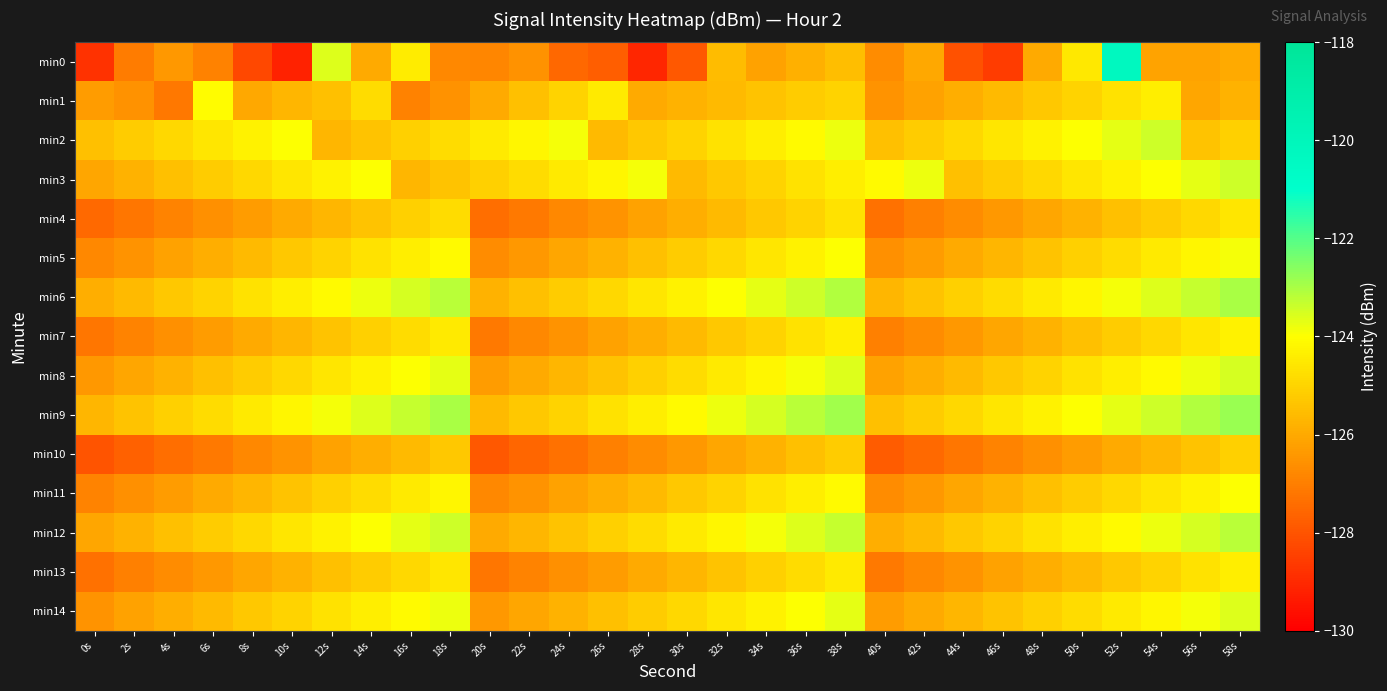

Reading left to right, what are all the values shown in this chart?

min0: 0s=-128.8	2s=-127.1	4s=-126.4	6s=-126.9	8s=-128.3	10s=-129.2	12s=-123.6	14s=-126.0	16s=-124.4	18s=-126.8	20s=-126.8	22s=-126.5	24s=-127.5	26s=-127.8	28s=-129.1	30s=-127.9	32s=-125.6	34s=-126.2	36s=-125.8	38s=-125.5	40s=-126.7	42s=-126.1	44s=-128.1	46s=-128.6	48s=-126.0	50s=-124.5	52s=-120.3	54s=-126.2	56s=-126.1	58s=-126.0
min1: 0s=-126.3	2s=-126.6	4s=-127.2	6s=-124.1	8s=-126.1	10s=-125.7	12s=-125.5	14s=-124.8	16s=-126.9	18s=-126.6	20s=-126.0	22s=-125.5	24s=-125.0	26s=-124.5	28s=-126.0	30s=-125.8	32s=-125.6	34s=-125.4	36s=-125.2	38s=-125.0	40s=-126.5	42s=-126.2	44s=-125.9	46s=-125.6	48s=-125.3	50s=-125.0	52s=-124.7	54s=-124.4	56s=-126.1	58s=-125.8
min2: 0s=-125.5	2s=-125.2	4s=-124.9	6s=-124.6	8s=-124.3	10s=-124.0	12s=-125.7	14s=-125.4	16s=-125.1	18s=-124.8	20s=-124.5	22s=-124.2	24s=-123.9	26s=-125.6	28s=-125.3	30s=-125.0	32s=-124.7	34s=-124.4	36s=-124.1	38s=-123.8	40s=-125.5	42s=-125.2	44s=-124.9	46s=-124.6	48s=-124.3	50s=-124.0	52s=-123.7	54s=-123.4	56s=-125.4	58s=-125.1
min3: 0s=-126.1	2s=-125.8	4s=-125.5	6s=-125.2	8s=-124.9	10s=-124.6	12s=-124.3	14s=-124.0	16s=-125.7	18s=-125.4	20s=-125.1	22s=-124.8	24s=-124.5	26s=-124.2	28s=-123.9	30s=-125.6	32s=-125.3	34s=-125.0	36s=-124.7	38s=-124.4	40s=-124.1	42s=-123.8	44s=-125.5	46s=-125.2	48s=-124.9	50s=-124.6	52s=-124.3	54s=-124.0	56s=-123.7	58s=-123.4
min4: 0s=-127.5	2s=-127.2	4s=-126.9	6s=-126.6	8s=-126.3	10s=-126.0	12s=-125.7	14s=-125.4	16s=-125.1	18s=-124.8	20s=-127.4	22s=-127.1	24s=-126.8	26s=-126.5	28s=-126.2	30s=-125.9	32s=-125.6	34s=-125.3	36s=-125.0	38s=-124.7	40s=-127.3	42s=-127.0	44s=-126.7	46s=-126.4	48s=-126.1	50s=-125.8	52s=-125.5	54s=-125.2	56s=-124.9	58s=-124.6
min5: 0s=-126.8	2s=-126.5	4s=-126.2	6s=-125.9	8s=-125.6	10s=-125.3	12s=-125.0	14s=-124.7	16s=-124.4	18s=-124.1	20s=-126.7	22s=-126.4	24s=-126.1	26s=-125.8	28s=-125.5	30s=-125.2	32s=-124.9	34s=-124.6	36s=-124.3	38s=-124.0	40s=-126.6	42s=-126.3	44s=-126.0	46s=-125.7	48s=-125.4	50s=-125.1	52s=-124.8	54s=-124.5	56s=-124.2	58s=-123.9
min6: 0s=-125.9	2s=-125.6	4s=-125.3	6s=-125.0	8s=-124.7	10s=-124.4	12s=-124.1	14s=-123.8	16s=-123.5	18s=-123.2	20s=-125.8	22s=-125.5	24s=-125.2	26s=-124.9	28s=-124.6	30s=-124.3	32s=-124.0	34s=-123.7	36s=-123.4	38s=-123.1	40s=-125.7	42s=-125.4	44s=-125.1	46s=-124.8	48s=-124.5	50s=-124.2	52s=-123.9	54s=-123.6	56s=-123.3	58s=-123.0
min7: 0s=-127.2	2s=-126.9	4s=-126.6	6s=-126.3	8s=-126.0	10s=-125.7	12s=-125.4	14s=-125.1	16s=-124.8	18s=-124.5	20s=-127.1	22s=-126.8	24s=-126.5	26s=-126.2	28s=-125.9	30s=-125.6	32s=-125.3	34s=-125.0	36s=-124.7	38s=-124.4	40s=-127.0	42s=-126.7	44s=-126.4	46s=-126.1	48s=-125.8	50s=-125.5	52s=-125.2	54s=-124.9	56s=-124.6	58s=-124.3
min8: 0s=-126.4	2s=-126.1	4s=-125.8	6s=-125.5	8s=-125.2	10s=-124.9	12s=-124.6	14s=-124.3	16s=-124.0	18s=-123.7	20s=-126.3	22s=-126.0	24s=-125.7	26s=-125.4	28s=-125.1	30s=-124.8	32s=-124.5	34s=-124.2	36s=-123.9	38s=-123.6	40s=-126.2	42s=-125.9	44s=-125.6	46s=-125.3	48s=-125.0	50s=-124.7	52s=-124.4	54s=-124.1	56s=-123.8	58s=-123.5
min9: 0s=-125.7	2s=-125.4	4s=-125.1	6s=-124.8	8s=-124.5	10s=-124.2	12s=-123.9	14s=-123.6	16s=-123.3	18s=-123.0	20s=-125.6	22s=-125.3	24s=-125.0	26s=-124.7	28s=-124.4	30s=-124.1	32s=-123.8	34s=-123.5	36s=-123.2	38s=-122.9	40s=-125.5	42s=-125.2	44s=-124.9	46s=-124.6	48s=-124.3	50s=-124.0	52s=-123.7	54s=-123.4	56s=-123.1	58s=-122.8
min10: 0s=-128.0	2s=-127.7	4s=-127.4	6s=-127.1	8s=-126.8	10s=-126.5	12s=-126.2	14s=-125.9	16s=-125.6	18s=-125.3	20s=-127.9	22s=-127.6	24s=-127.3	26s=-127.0	28s=-126.7	30s=-126.4	32s=-126.1	34s=-125.8	36s=-125.5	38s=-125.2	40s=-127.8	42s=-127.5	44s=-127.2	46s=-126.9	48s=-126.6	50s=-126.3	52s=-126.0	54s=-125.7	56s=-125.4	58s=-125.1
min11: 0s=-126.9	2s=-126.6	4s=-126.3	6s=-126.0	8s=-125.7	10s=-125.4	12s=-125.1	14s=-124.8	16s=-124.5	18s=-124.2	20s=-126.8	22s=-126.5	24s=-126.2	26s=-125.9	28s=-125.6	30s=-125.3	32s=-125.0	34s=-124.7	36s=-124.4	38s=-124.1	40s=-126.7	42s=-126.4	44s=-126.1	46s=-125.8	48s=-125.5	50s=-125.2	52s=-124.9	54s=-124.6	56s=-124.3	58s=-124.0
min12: 0s=-126.1	2s=-125.8	4s=-125.5	6s=-125.2	8s=-124.9	10s=-124.6	12s=-124.3	14s=-124.0	16s=-123.7	18s=-123.4	20s=-126.0	22s=-125.7	24s=-125.4	26s=-125.1	28s=-124.8	30s=-124.5	32s=-124.2	34s=-123.9	36s=-123.6	38s=-123.3	40s=-125.9	42s=-125.6	44s=-125.3	46s=-125.0	48s=-124.7	50s=-124.4	52s=-124.1	54s=-123.8	56s=-123.5	58s=-123.2
min13: 0s=-127.3	2s=-127.0	4s=-126.7	6s=-126.4	8s=-126.1	10s=-125.8	12s=-125.5	14s=-125.2	16s=-124.9	18s=-124.6	20s=-127.2	22s=-126.9	24s=-126.6	26s=-126.3	28s=-126.0	30s=-125.7	32s=-125.4	34s=-125.1	36s=-124.8	38s=-124.5	40s=-127.1	42s=-126.8	44s=-126.5	46s=-126.2	48s=-125.9	50s=-125.6	52s=-125.3	54s=-125.0	56s=-124.7	58s=-124.4
min14: 0s=-126.5	2s=-126.2	4s=-125.9	6s=-125.6	8s=-125.3	10s=-125.0	12s=-124.7	14s=-124.4	16s=-124.1	18s=-123.8	20s=-126.4	22s=-126.1	24s=-125.8	26s=-125.5	28s=-125.2	30s=-124.9	32s=-124.6	34s=-124.3	36s=-124.0	38s=-123.7	40s=-126.3	42s=-126.0	44s=-125.7	46s=-125.4	48s=-125.1	50s=-124.8	52s=-124.5	54s=-124.2	56s=-123.9	58s=-123.6